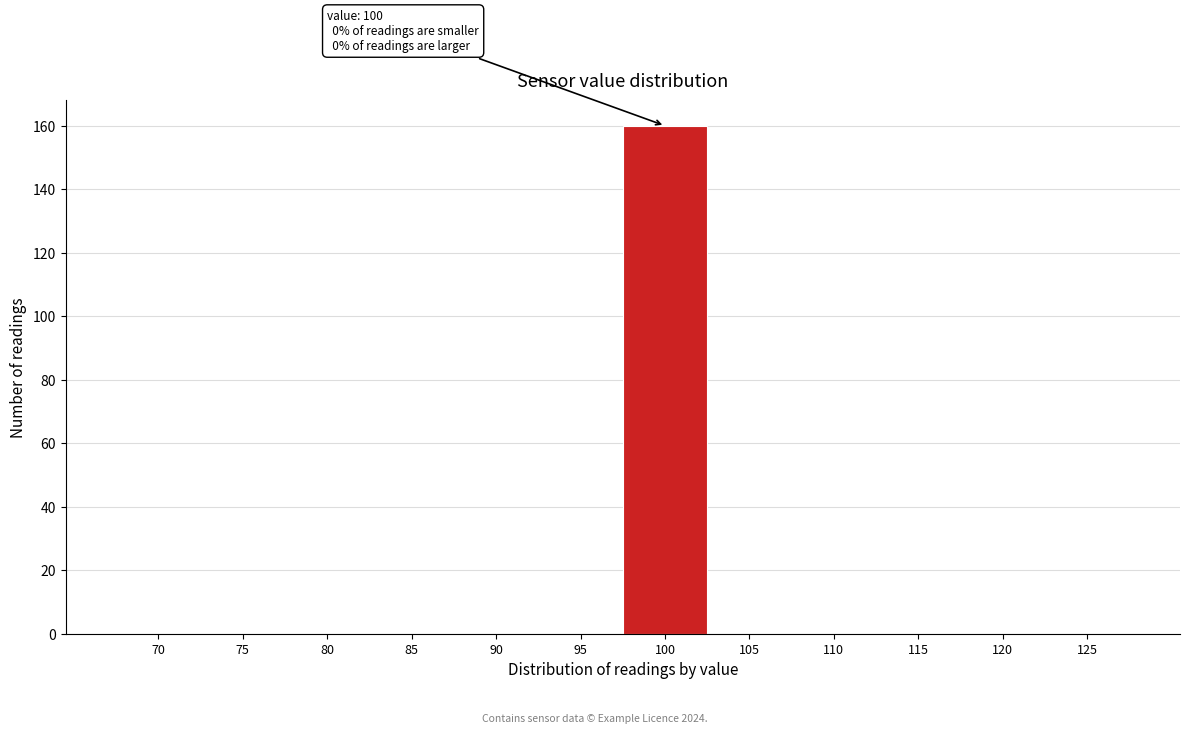

Reading left to right, what are all the values shown in this chart?

70=0	75=0	80=0	85=0	90=0	95=0	100=160	105=0	110=0	115=0	120=0	125=0